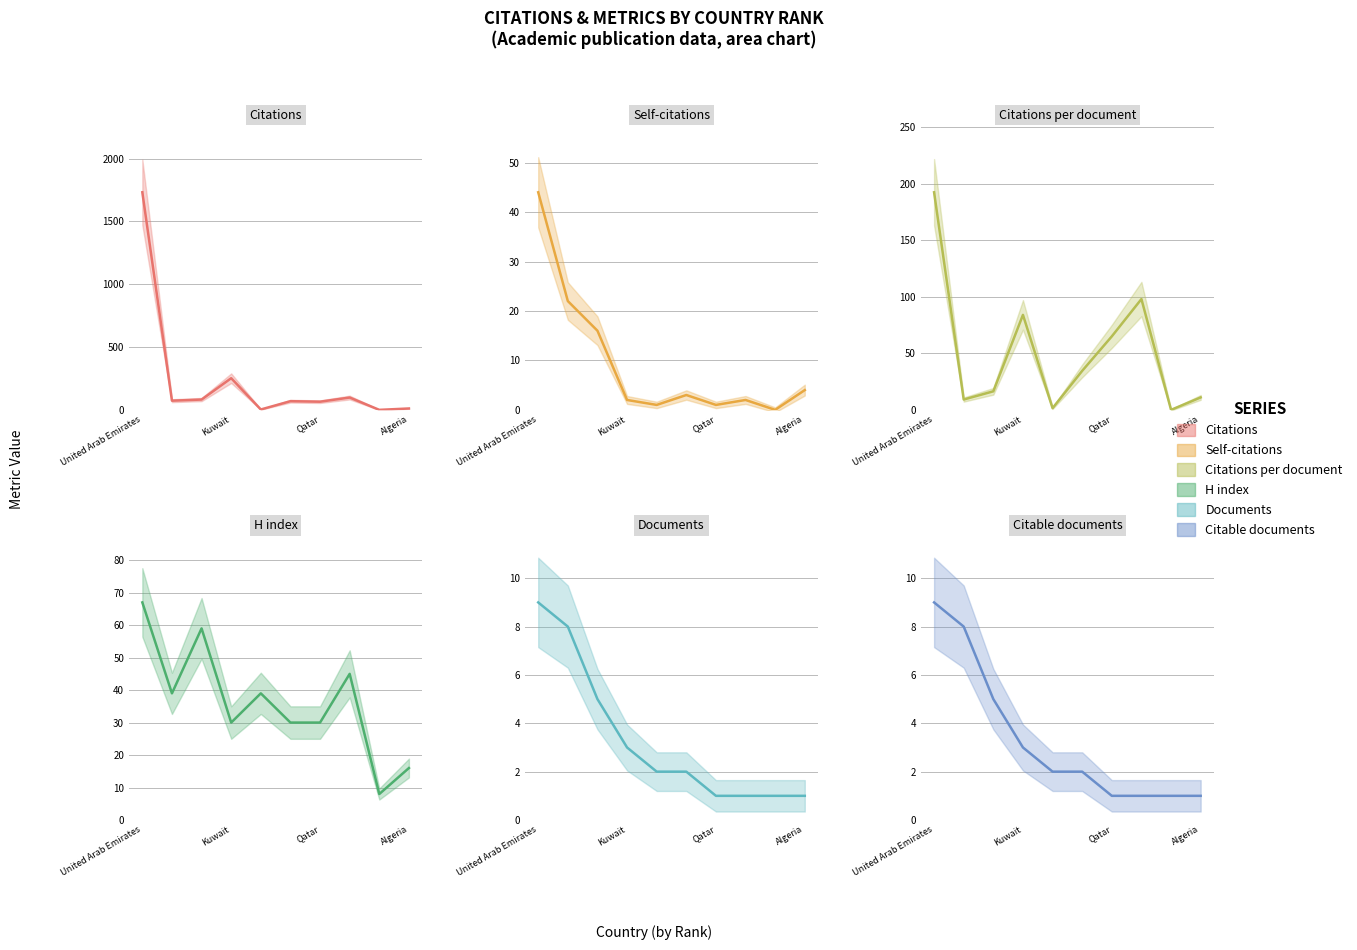

What is the maximum value for Self-citations?

44.0